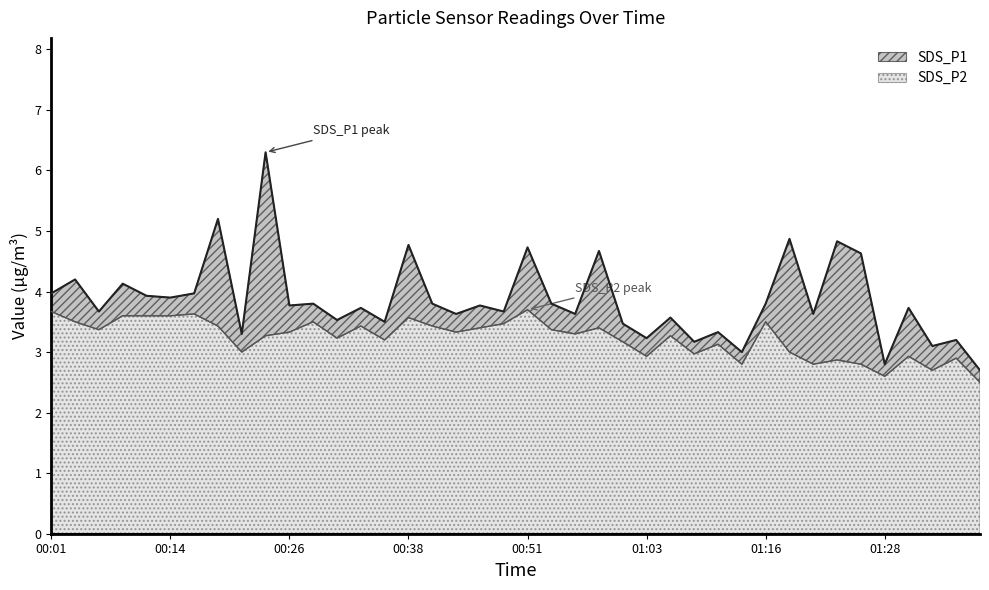

Does the chart have visible grid lines?

No